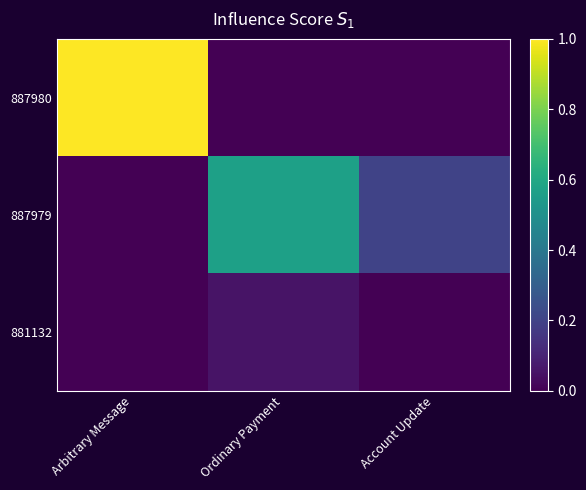

Reading right to left, list all the values displayed in this chart.

887980: Account Update=0.0	Ordinary Payment=0.0	Arbitrary Message=1.0
887979: Account Update=0.2	Ordinary Payment=0.6	Arbitrary Message=0.0
881132: Account Update=0.0	Ordinary Payment=0.1	Arbitrary Message=0.0